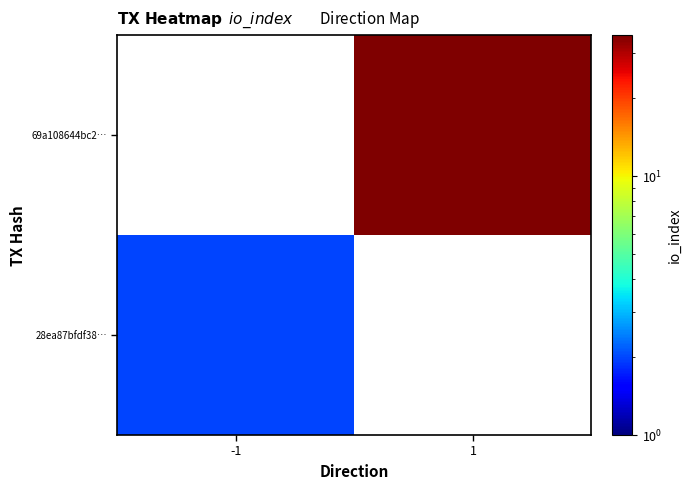

At which label does 28ea87bfdf38… reach its peak?

-1